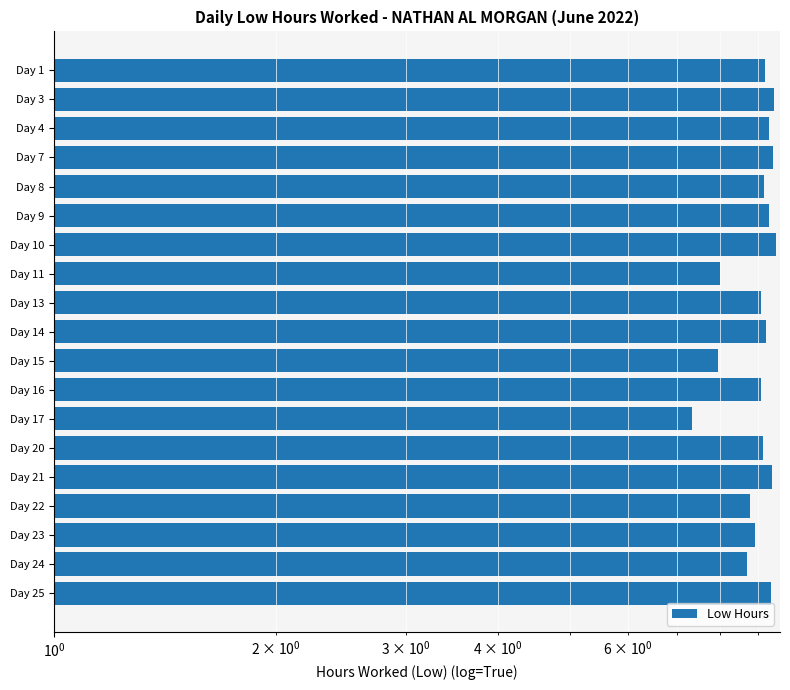

Approximately how many times larger is the value at Day 23 compared to Day 14?

1.0